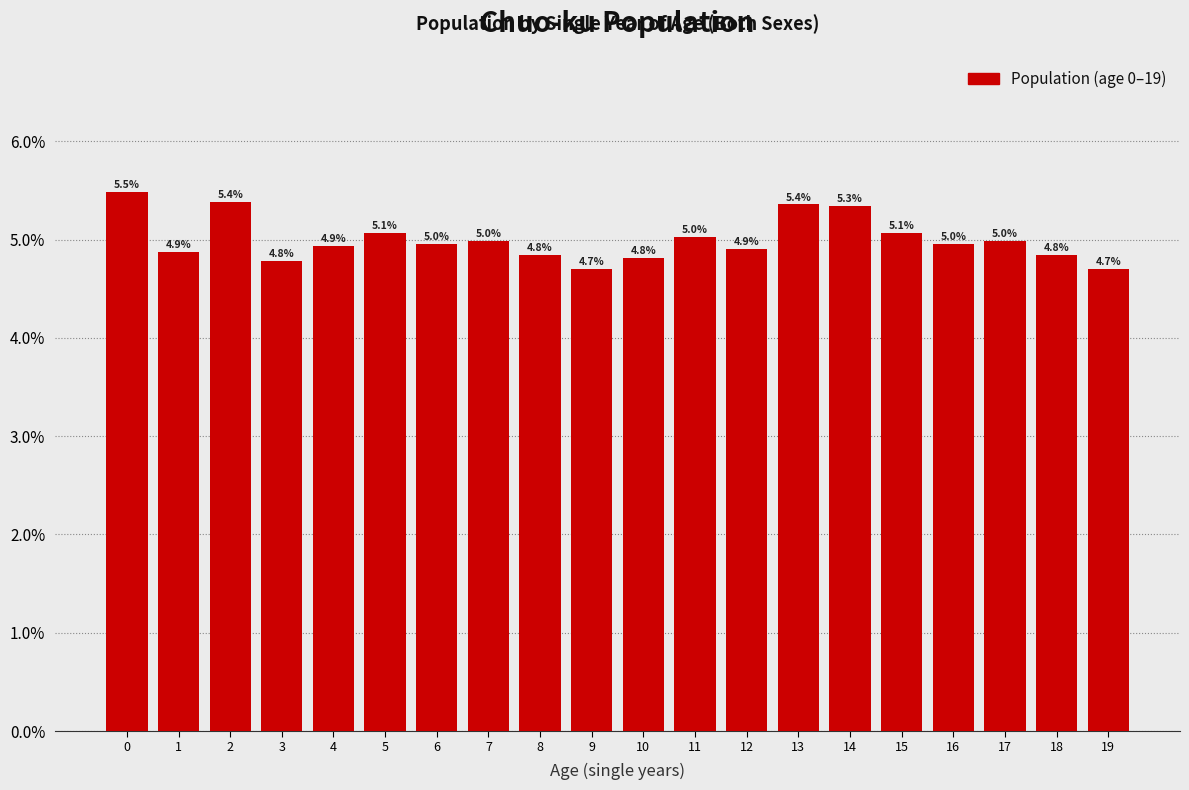

Reading right to left, transcribe all the data shown in this chart.

19=4.7	18=4.8	17=5.0	16=5.0	15=5.1	14=5.3	13=5.4	12=4.9	11=5.0	10=4.8	9=4.7	8=4.8	7=5.0	6=5.0	5=5.1	4=4.9	3=4.8	2=5.4	1=4.9	0=5.5